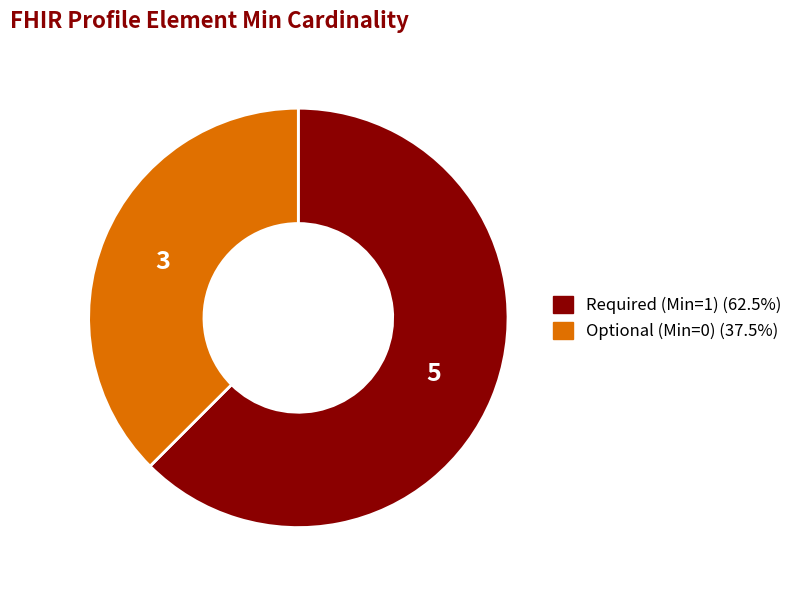

Is there any slice that represents more than half of the pie?

Yes